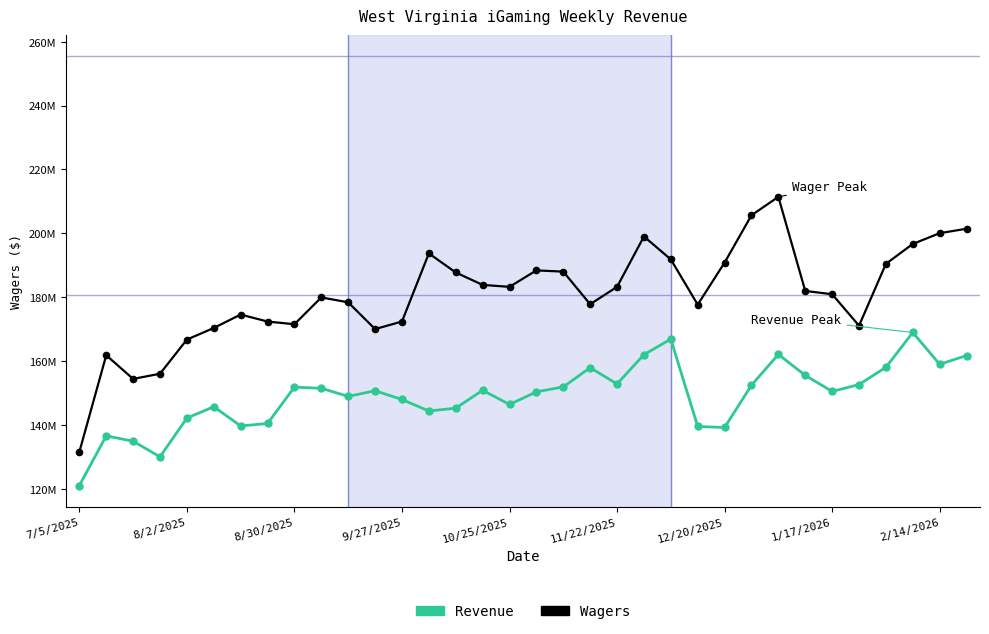

In Wagers, how many points are higher than both neighbors (excluding endpoints)?

7